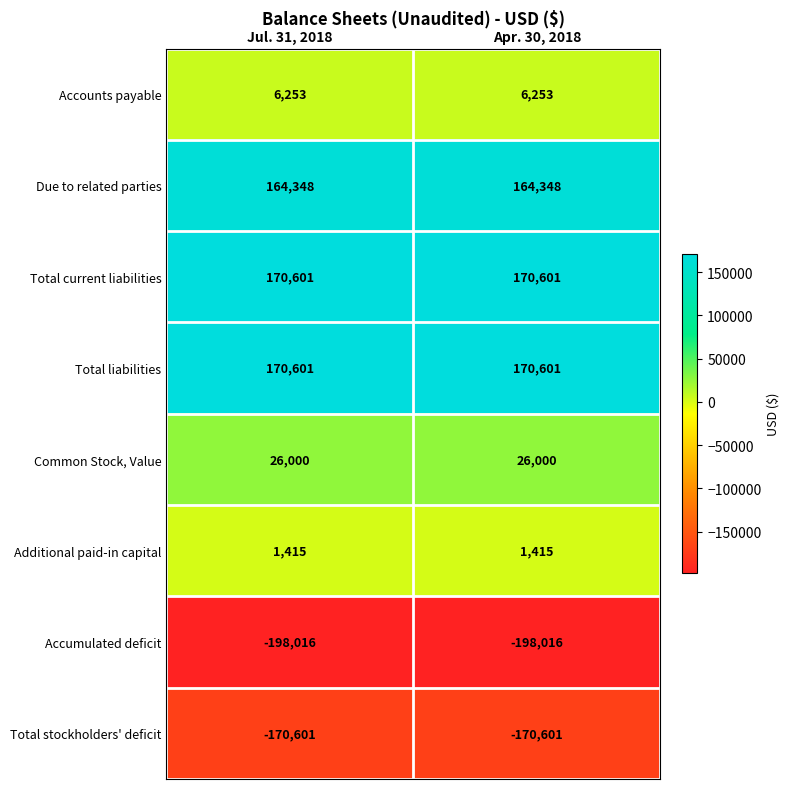

What is the greatest value displayed?

170601